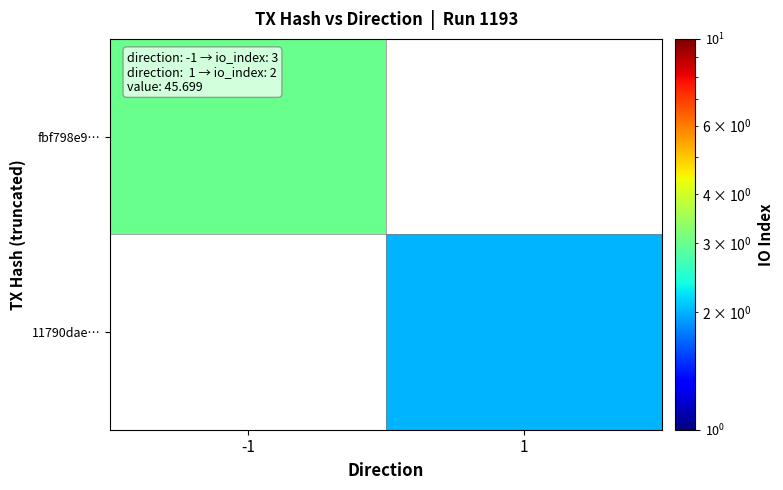

Which series has the largest range (max minus min)?

fbf798e9…